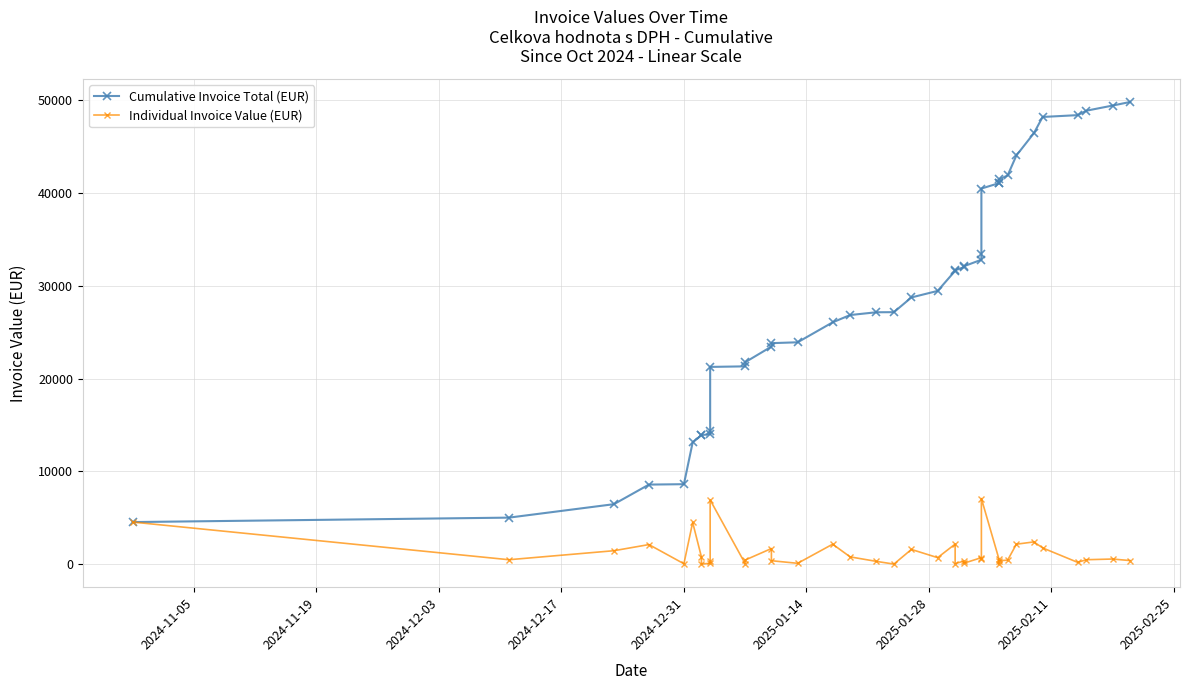

True or false: Individual Invoice Value (EUR) has more than 2 interior local peaks.

True